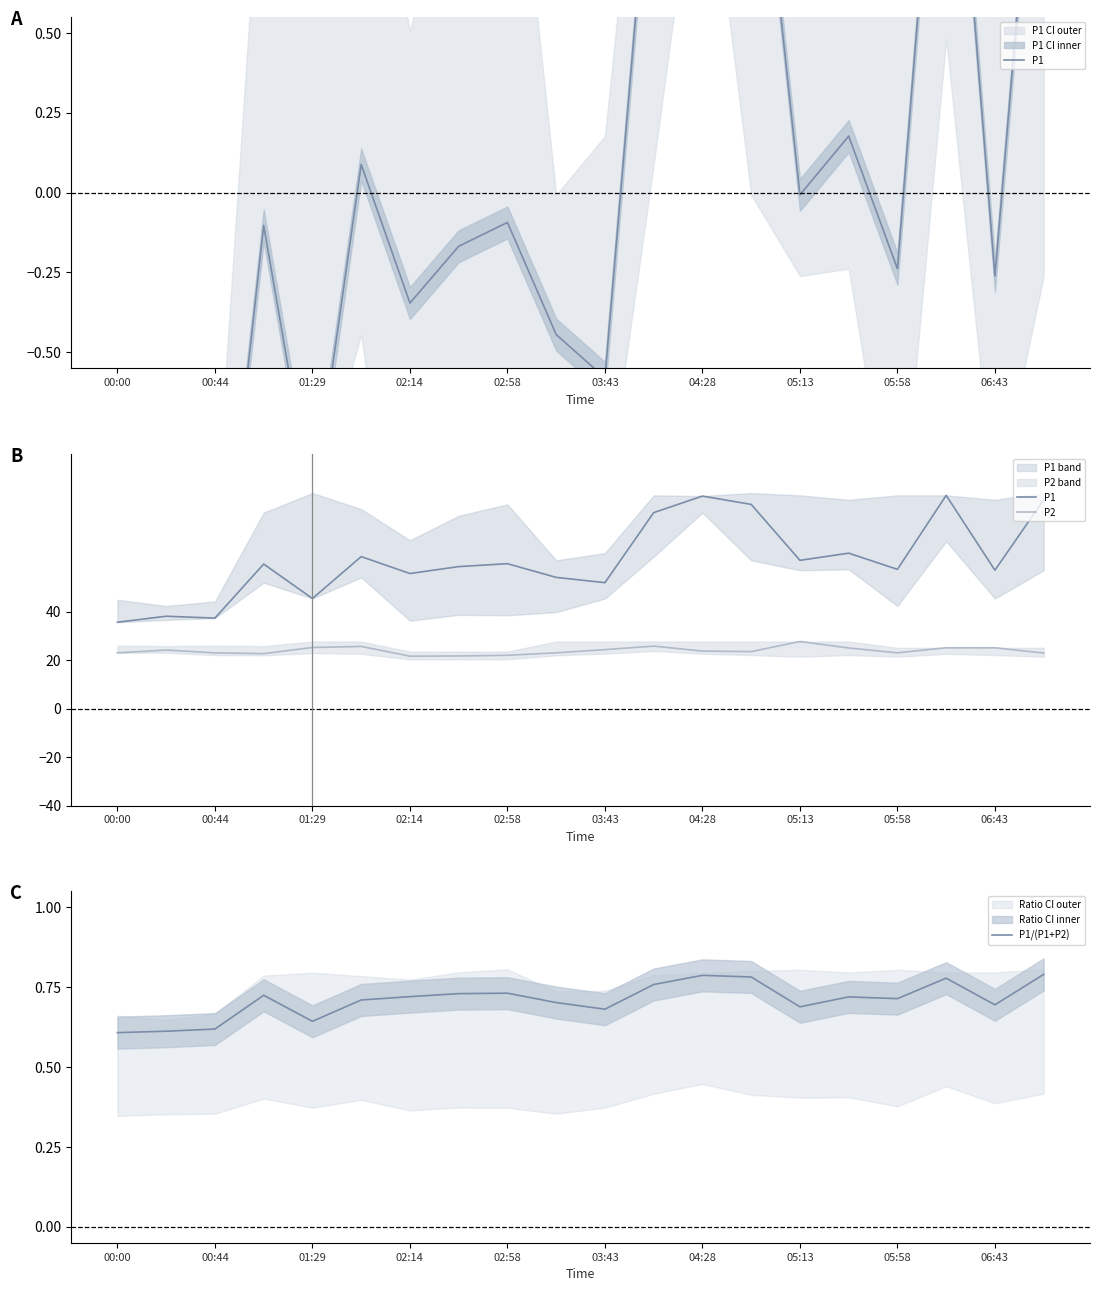

True or false: P1/(P1+P2) has a value of 0.4 at 00:00.

False